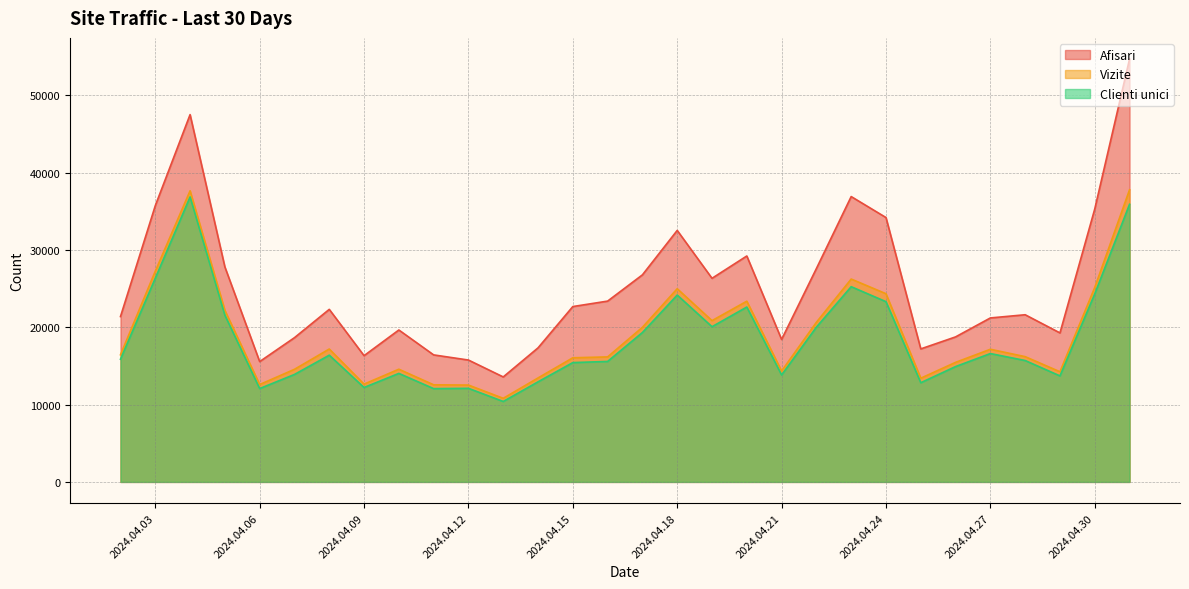

Which series has the largest total across all categories?

Afisari